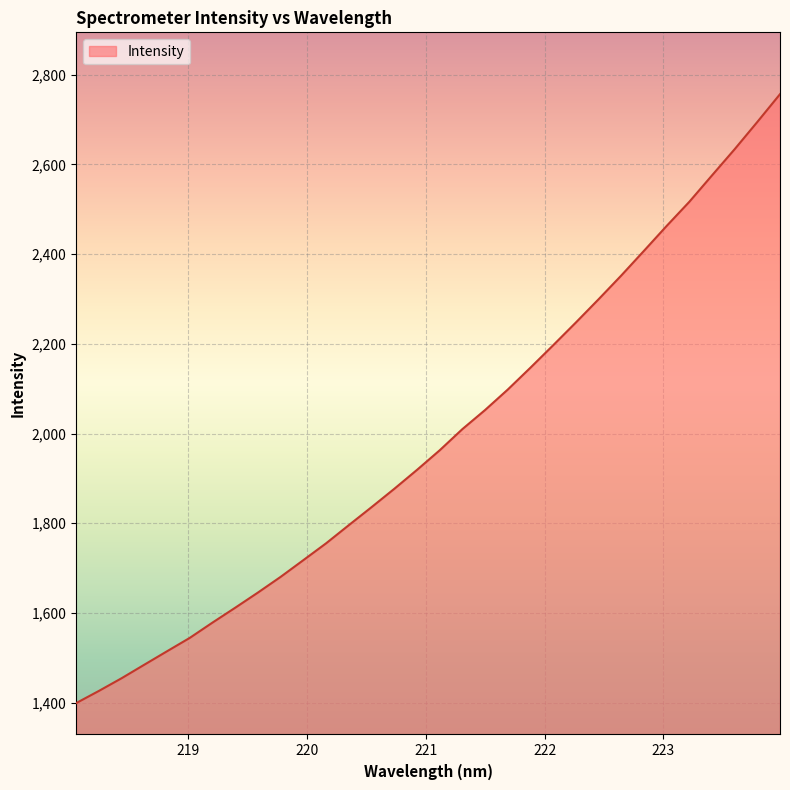

What is the maximum value shown in the chart?

2756.5